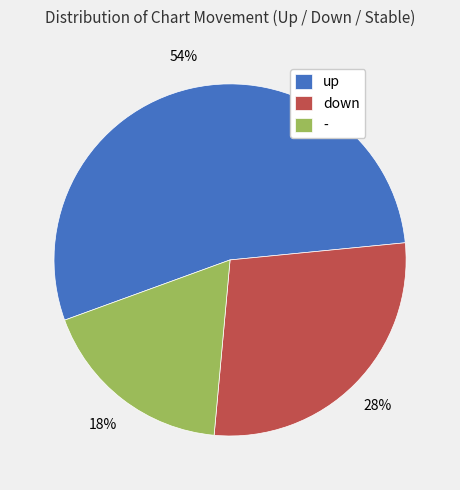

To the nearest percent, what portion does up represent?

54%